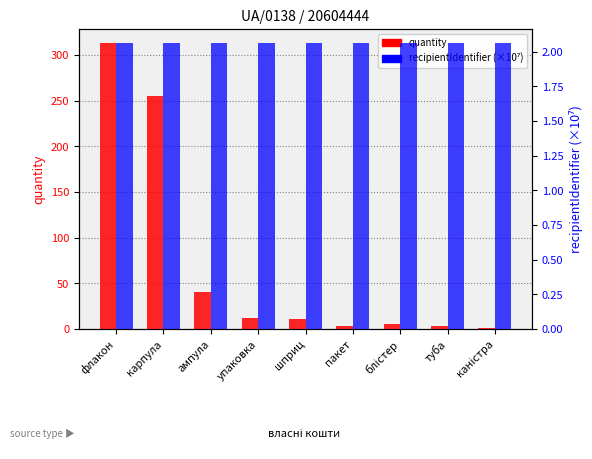

Which series has the largest total across all categories?

quantity